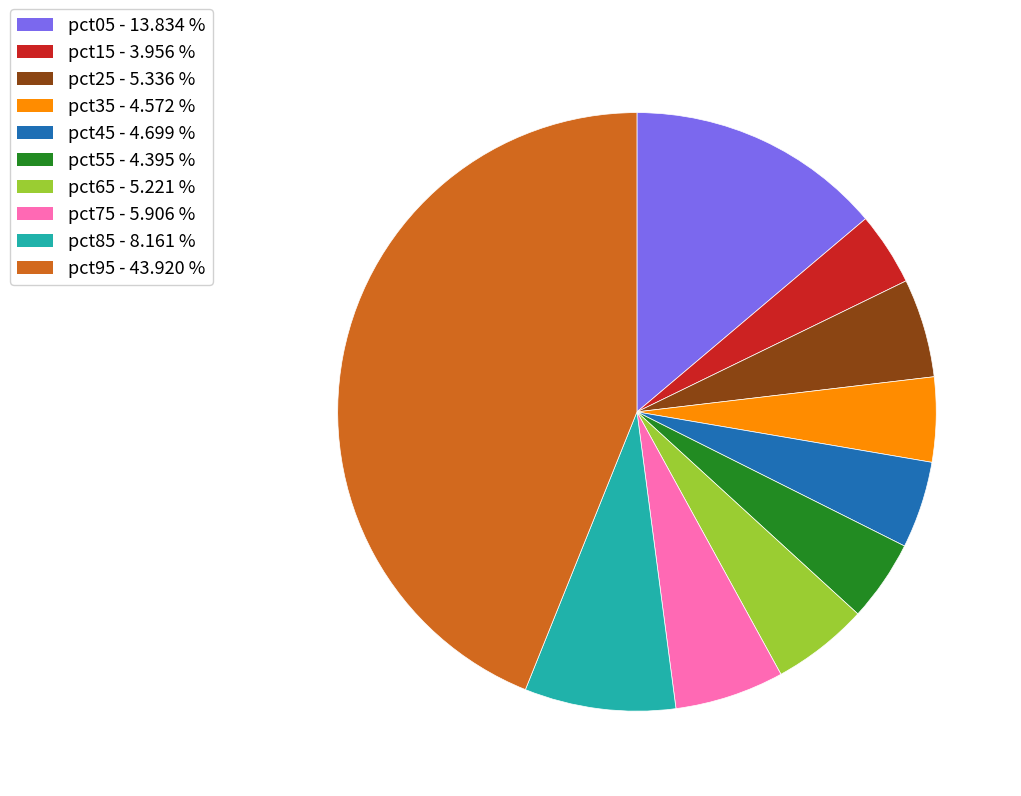

Which has a higher value, pct35 or pct25?

pct25